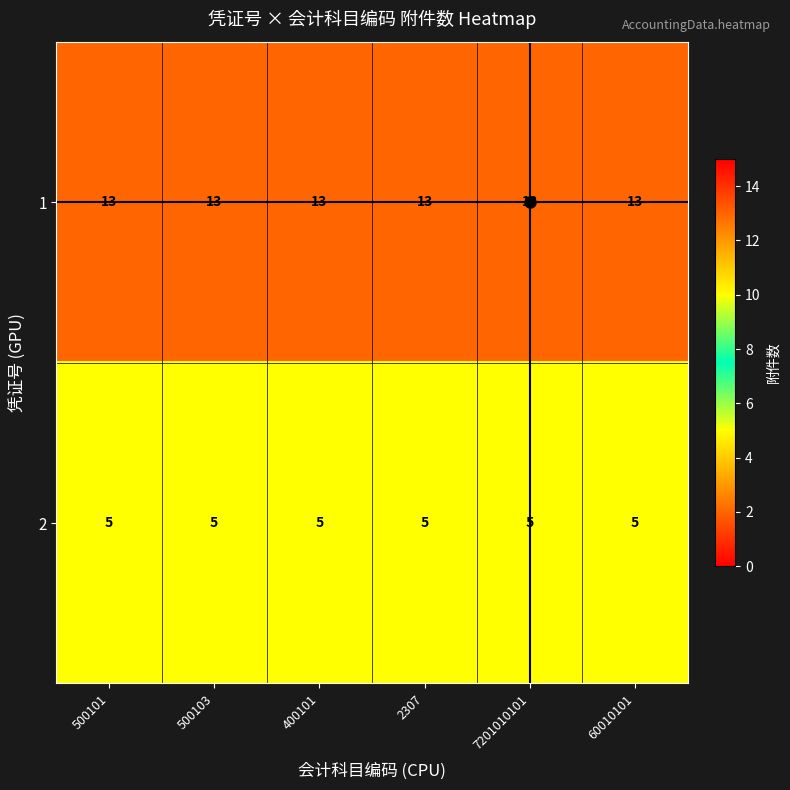

What is the difference between the highest and lowest values at 7201010101?

8